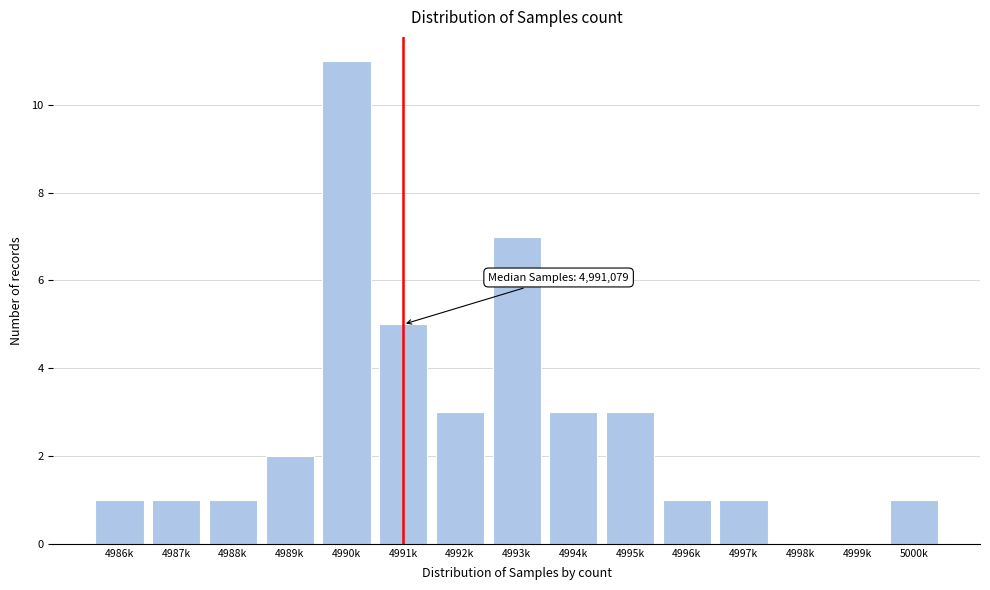

Reading left to right, list all the values displayed in this chart.

4986k=1	4987k=1	4988k=1	4989k=2	4990k=11	4991k=5	4992k=3	4993k=7	4994k=3	4995k=3	4996k=1	4997k=1	4998k=0	4999k=0	5000k=1